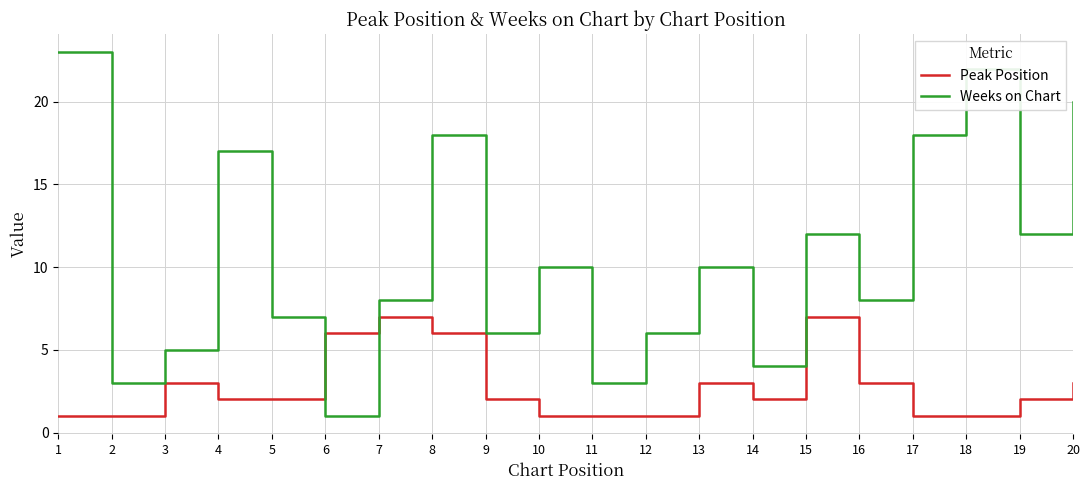

Does the chart display data point markers on the line(s)?

No